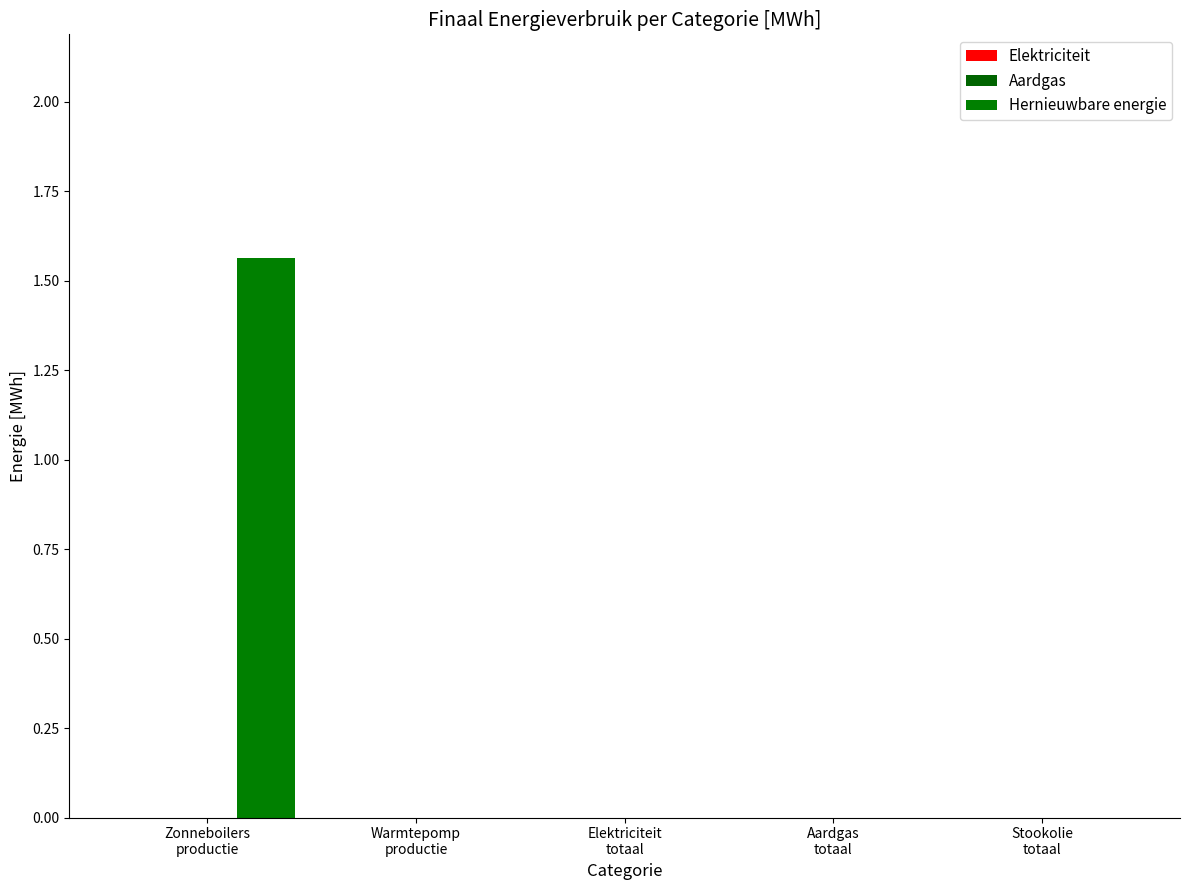

Reading left to right, extract all data points from this chart.

Elektriciteit: Zonneboilers
productie=0.0	Warmtepomp
productie=0.0	Elektriciteit
totaal=0.0	Aardgas
totaal=0.0	Stookolie
totaal=0.0
Aardgas: Zonneboilers
productie=0.0	Warmtepomp
productie=0.0	Elektriciteit
totaal=0.0	Aardgas
totaal=0.0	Stookolie
totaal=0.0
Hernieuwbare energie: Zonneboilers
productie=1.6	Warmtepomp
productie=0.0	Elektriciteit
totaal=0.0	Aardgas
totaal=0.0	Stookolie
totaal=0.0